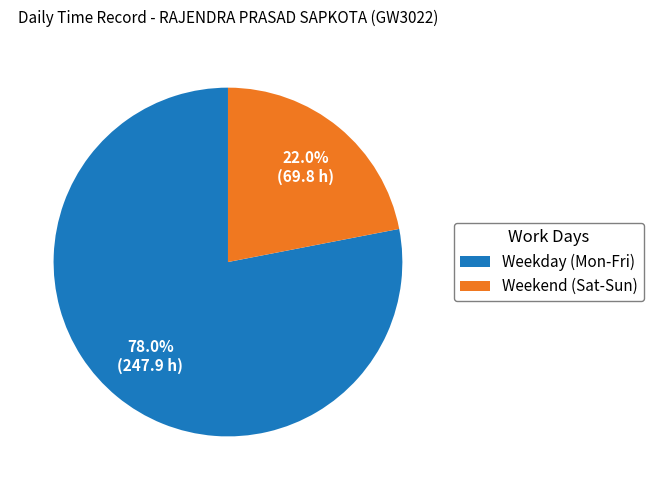

Count the number of slices in the pie.

2